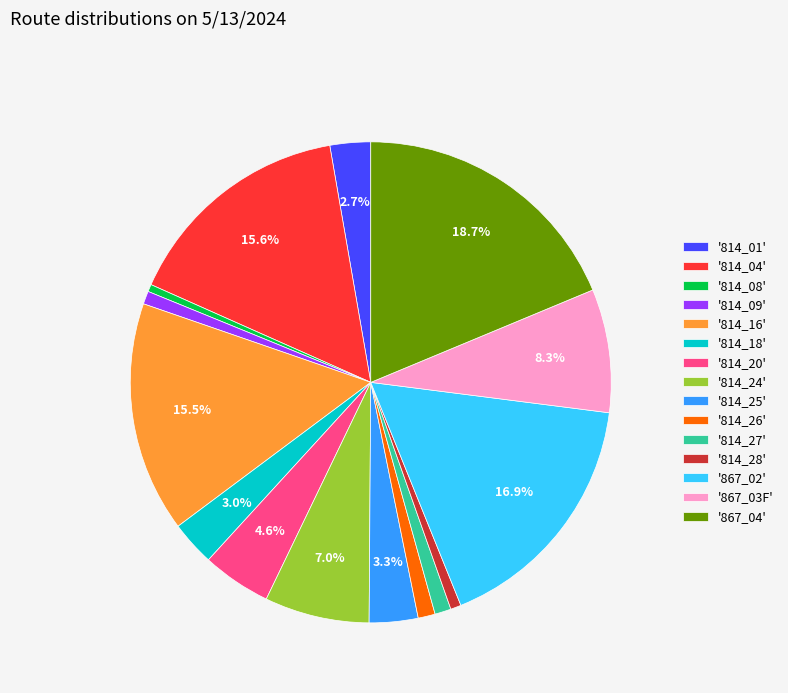

To the nearest percent, what is the difference between the largest and smallest slice percentages?

18%